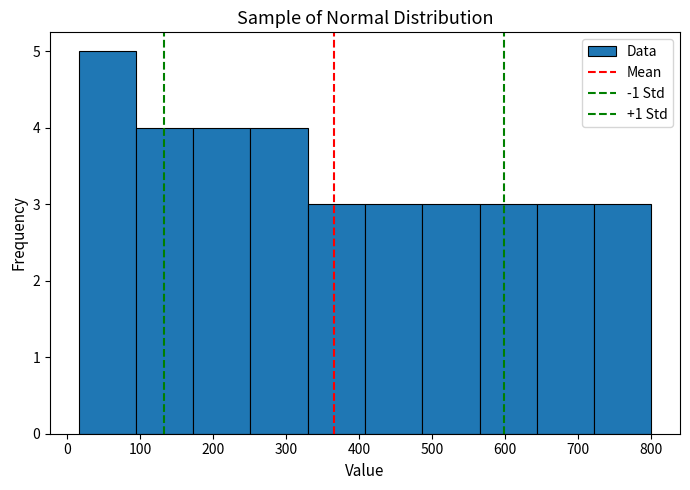

Reading left to right, list every bar in this chart as the range it spans on the x-axis followed by its height. Neither the bar edges nor the heights are printed on the chart, so give them approximately, as read against the axes.

20 to 90: 5
90 to 170: 4
170 to 250: 4
250 to 330: 4
330 to 410: 3
410 to 490: 3
490 to 570: 3
570 to 640: 3
640 to 720: 3
720 to 800: 3